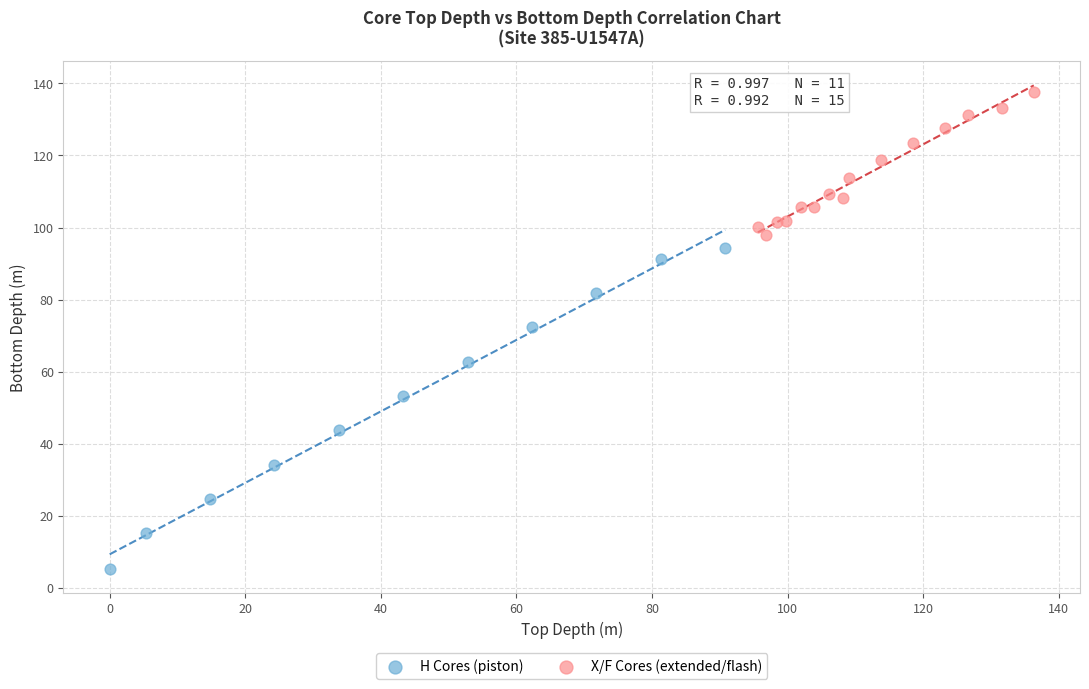

Which series contains the highest Y value?

X/F Cores (extended/flash)